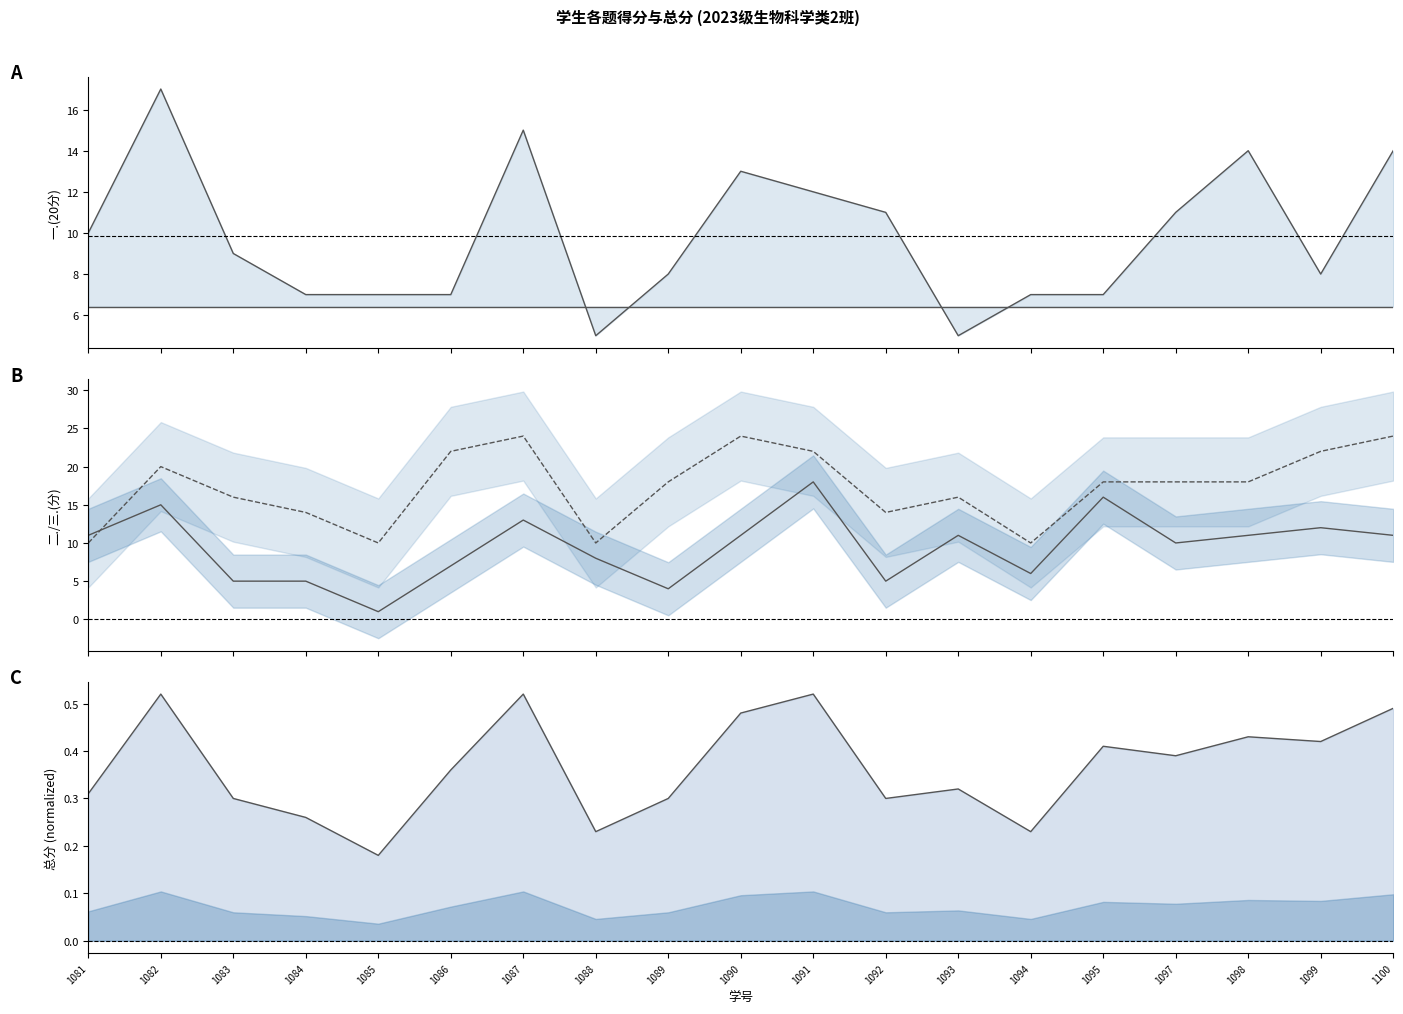

What is the smallest value displayed?

0.2